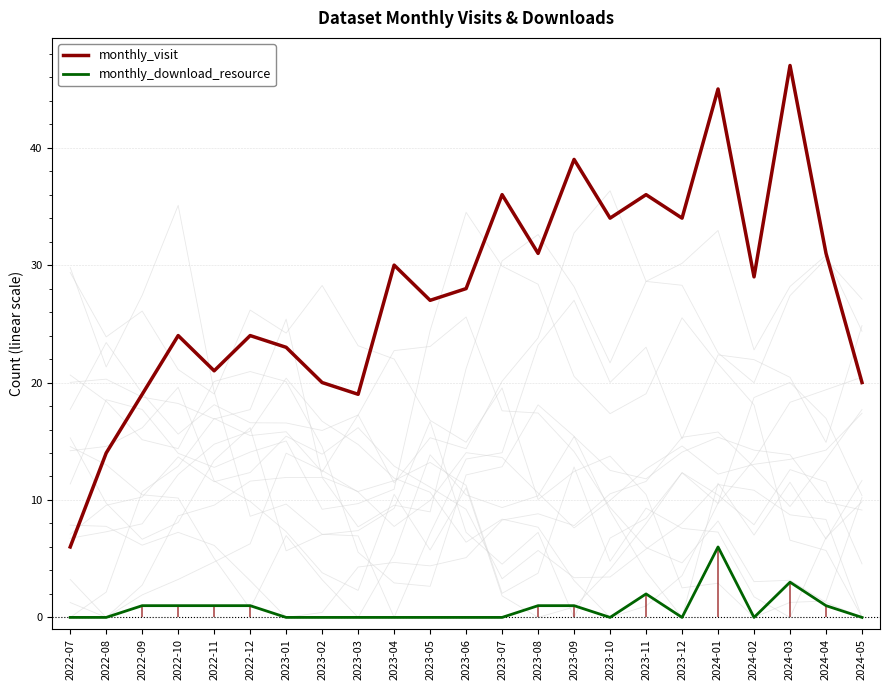

List the labels in order of monthly_download_resource value, largest first.

2024-01, 2024-03, 2023-11, 2022-09, 2022-10, 2022-11, 2022-12, 2023-08, 2023-09, 2024-04, 2022-07, 2022-08, 2023-01, 2023-02, 2023-03, 2023-04, 2023-05, 2023-06, 2023-07, 2023-10, 2023-12, 2024-02, 2024-05